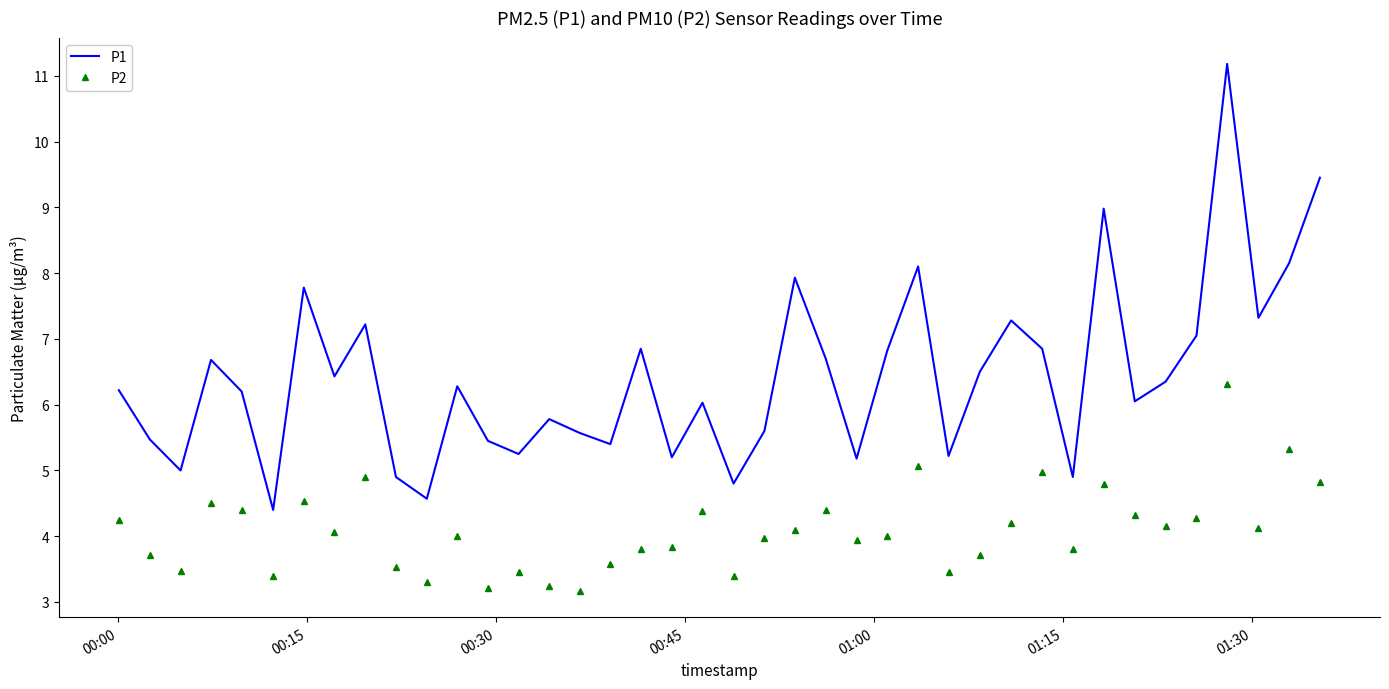

Which series has the largest total across all categories?

P1